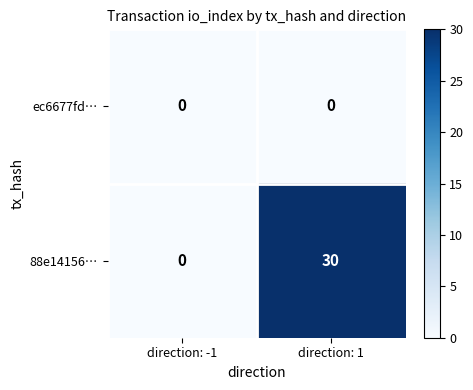

What is the maximum value shown in the chart?

30